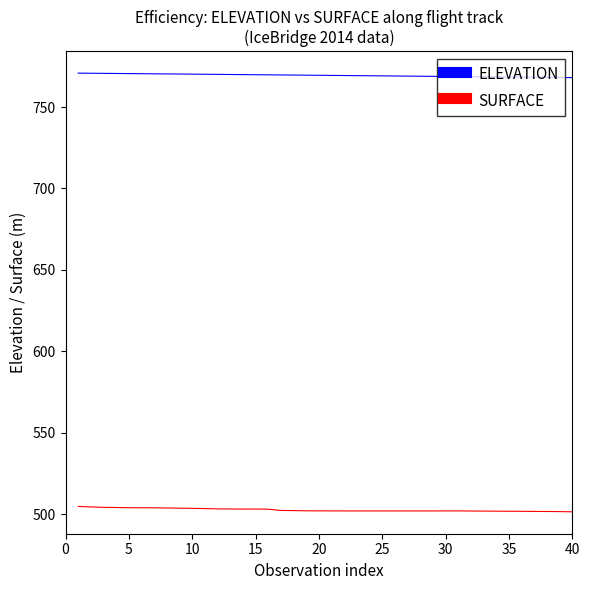

What is the difference between the second highest and second lowest values in the SURFACE series?

2.9